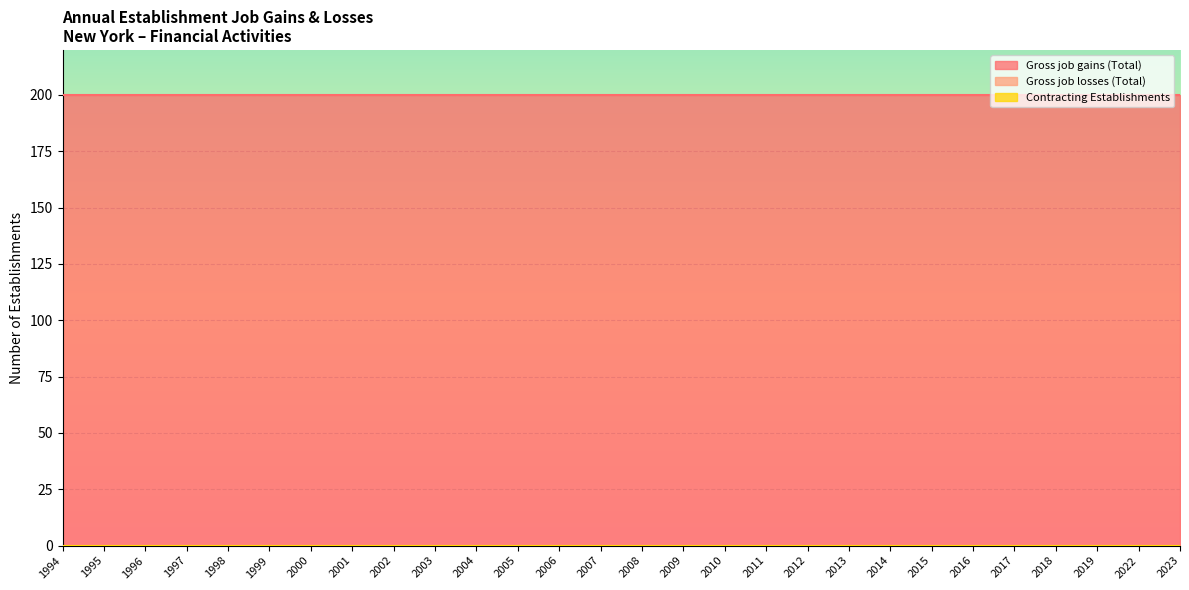

True or false: Gross job losses (Total) has a value of 0 at 2008.

True